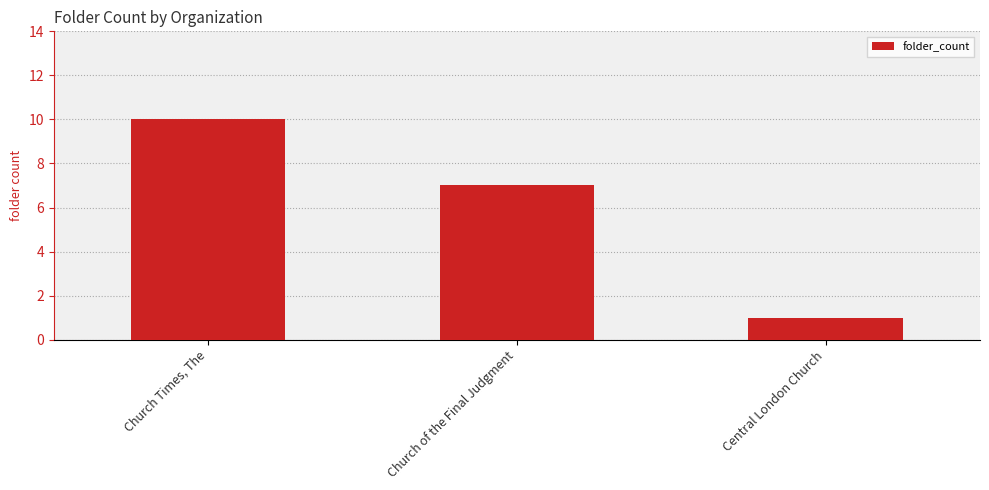

Rank the categories by value from lowest to highest.

Central London Church, Church of the Final Judgment, Church Times, The